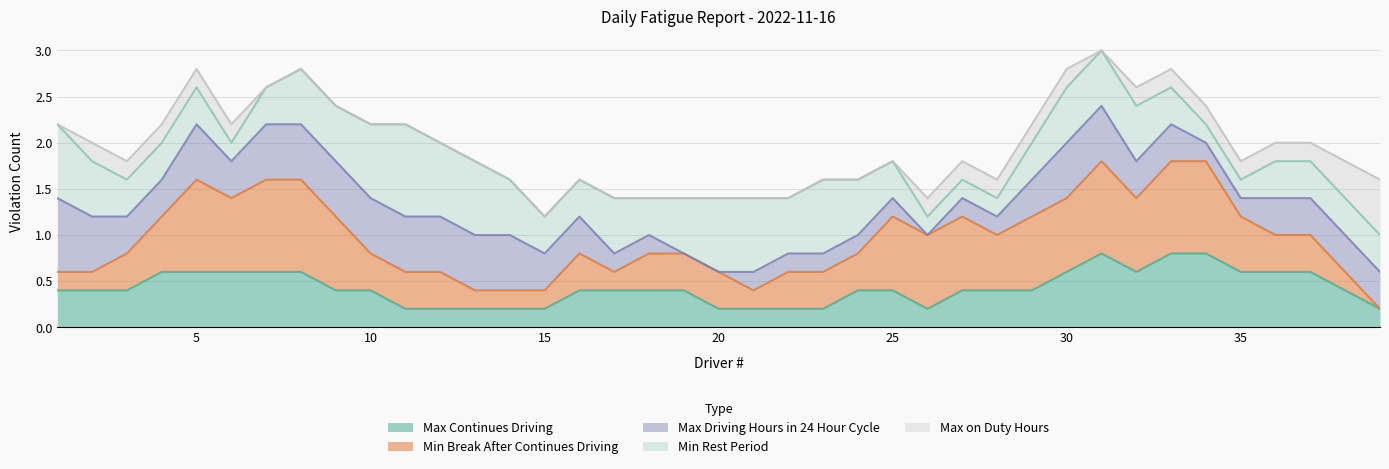

After their last crossing, which series has the higher values: Max Continues Driving or Min Break After Continues Driving?

Min Break After Continues Driving